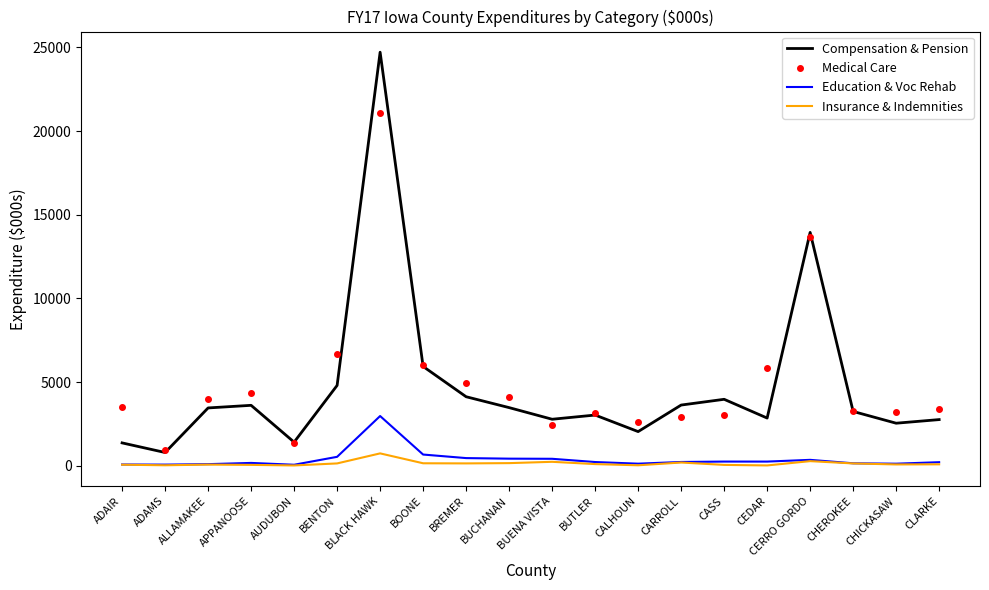

What value does the Medical Care series have at BUCHANAN?

4118.5